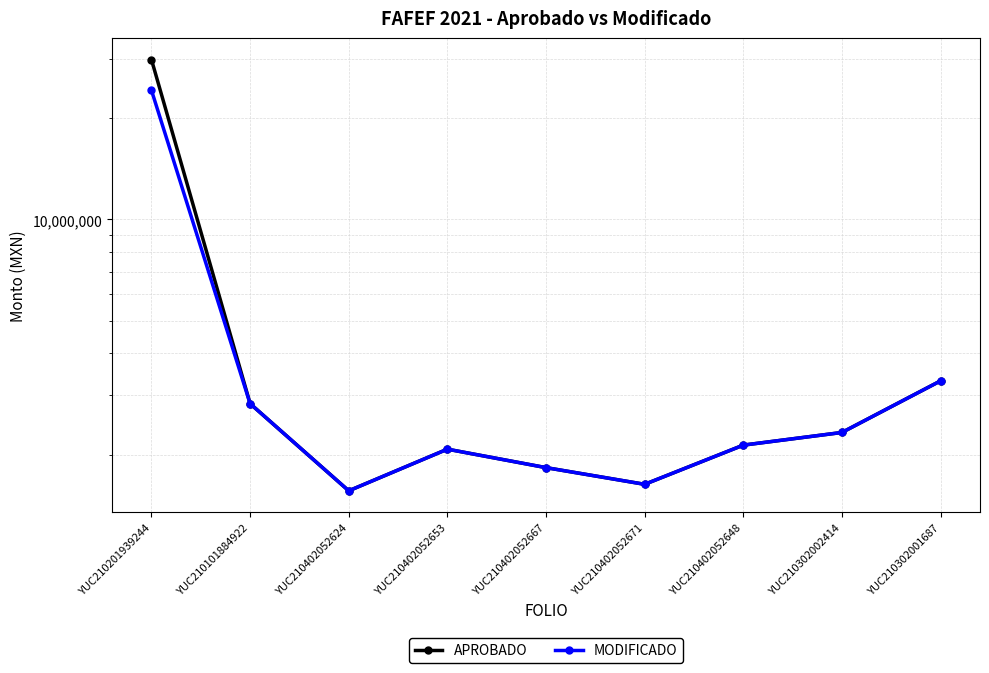

Reading left to right, list all the values displayed in this chart.

APROBADO: YUC210201939244=29883083.0	YUC210101884922=2833305.0	YUC210402052624=1559962.0	YUC210402052653=2074697.8	YUC210402052667=1828327.8	YUC210402052671=1630869.4	YUC210402052648=2132726.4	YUC210302002414=2325946.0	YUC210302001687=3311526.5
MODIFICADO: YUC210201939244=24216410.4	YUC210101884922=2833305.0	YUC210402052624=1559962.0	YUC210402052653=2074697.8	YUC210402052667=1828327.8	YUC210402052671=1630869.4	YUC210402052648=2132726.4	YUC210302002414=2325946.0	YUC210302001687=3311526.5